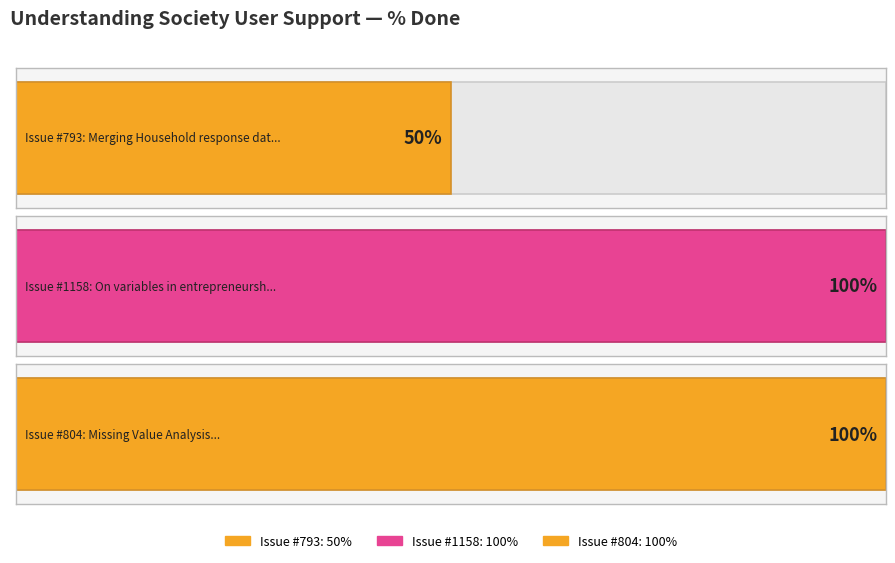

Rank the categories by value from lowest to highest.

793, 1158, 804